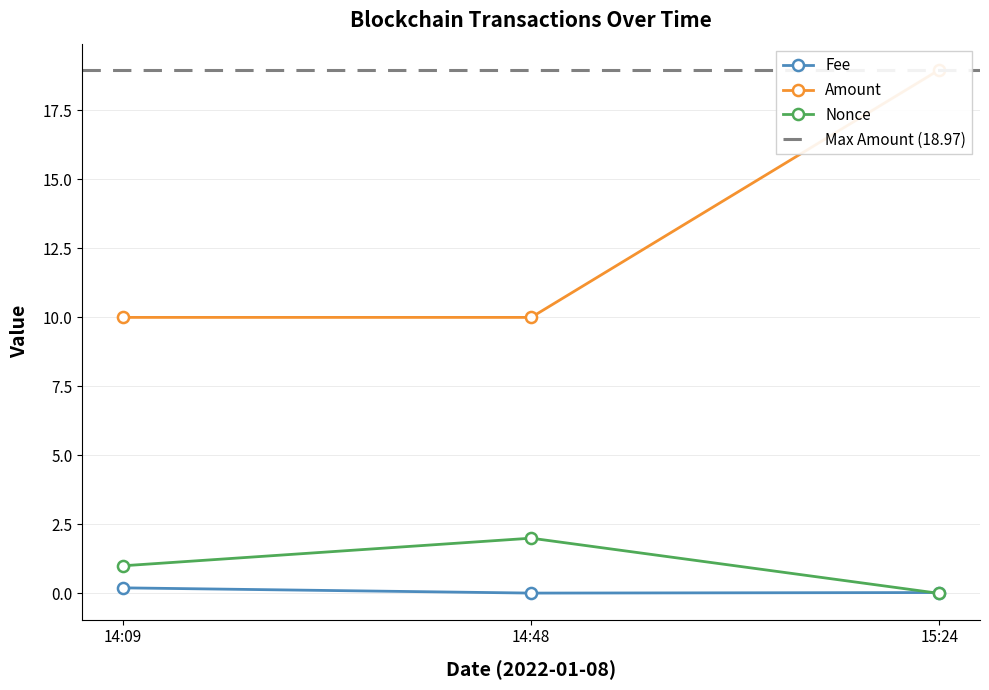

What is the highest value of the Nonce series?

2.0